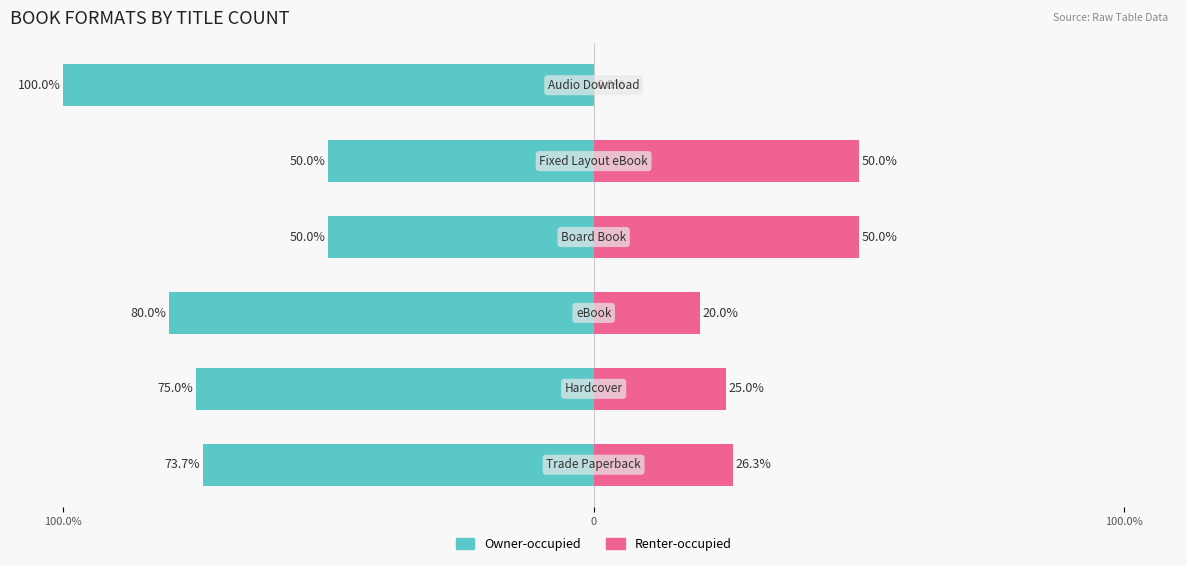

Which series has the widest spread of values?

Owner-occupied